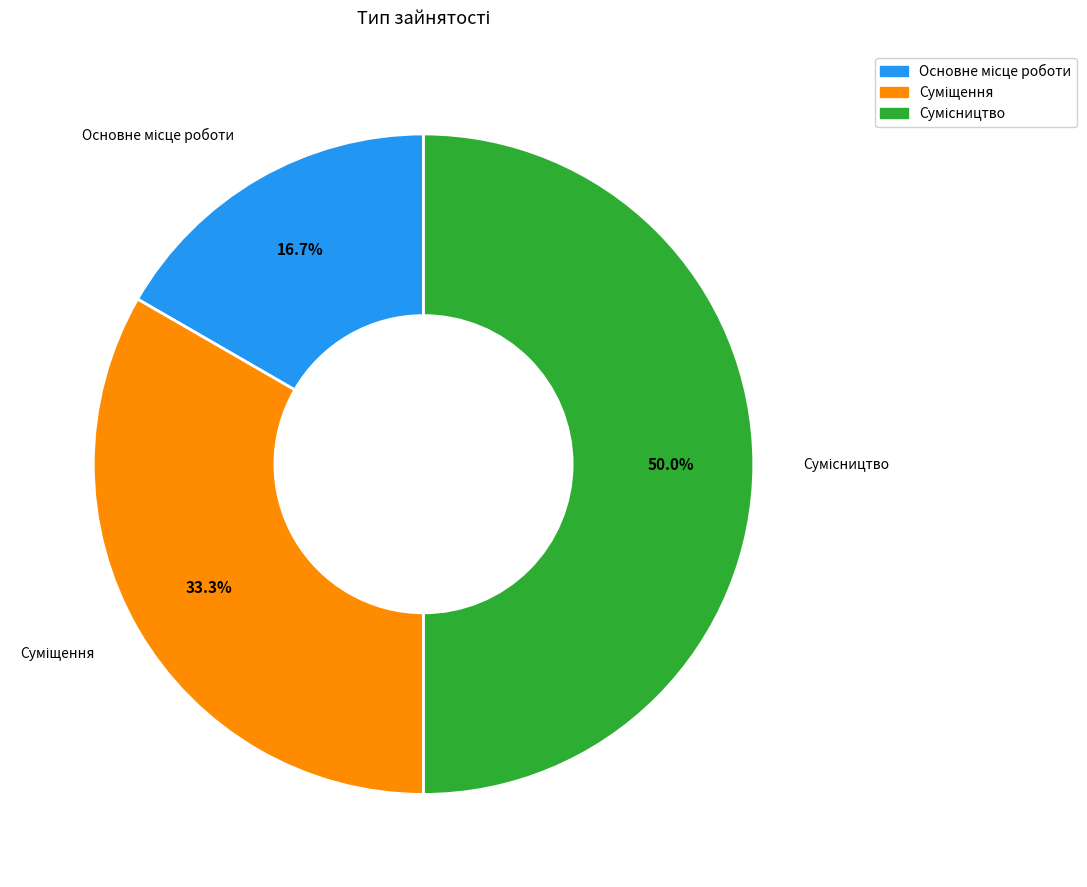

True or false: Суміщення accounts for 33% of the total.

True